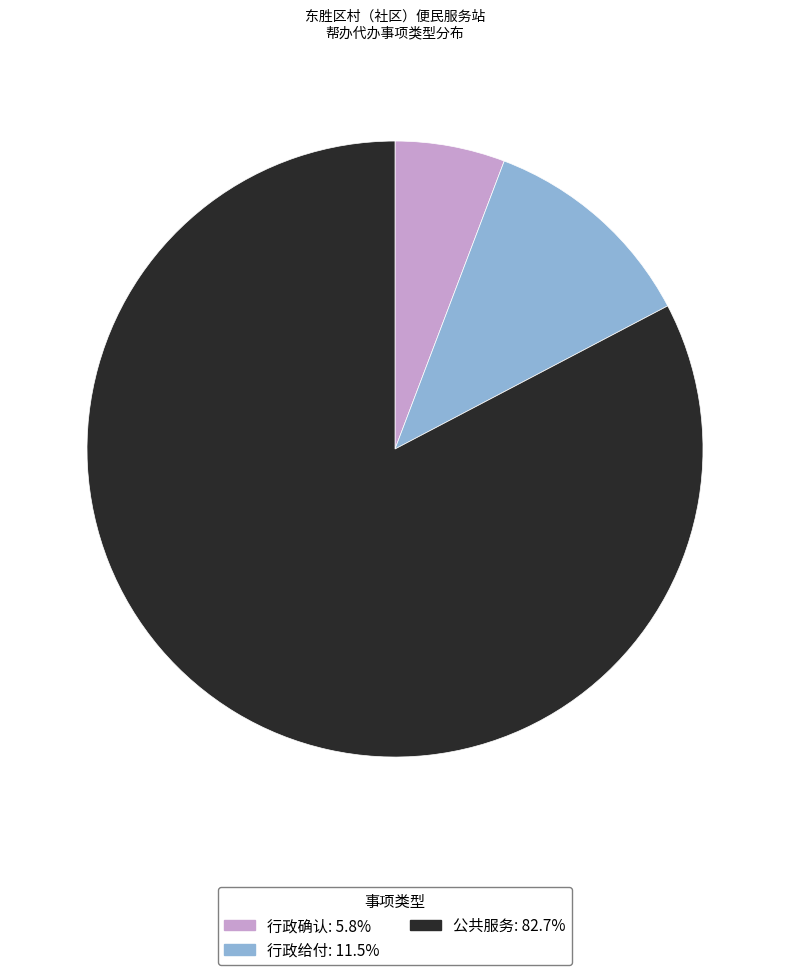

Rank the categories by value from highest to lowest.

公共服务, 行政给付, 行政确认